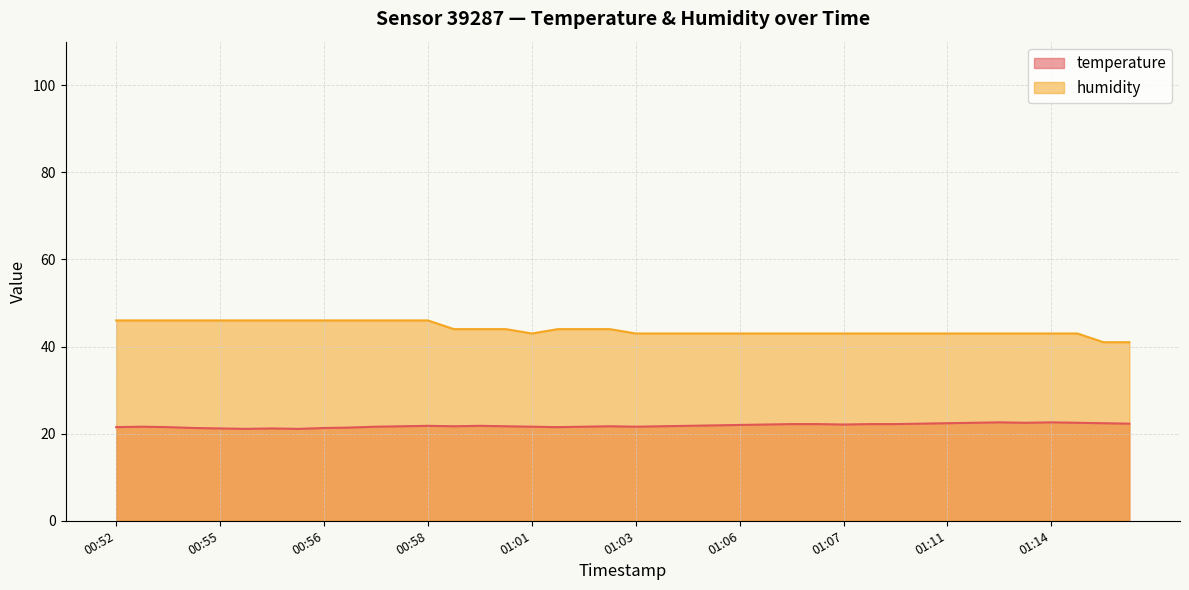

At which category is the sum across all series the highest?

00:58